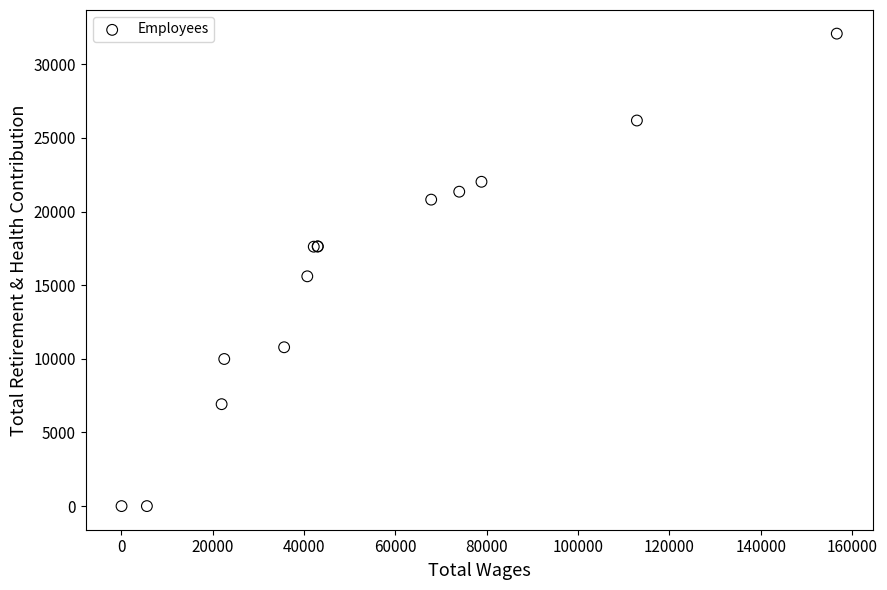

What Y value in the scatter plot is closest to 16039?

15601